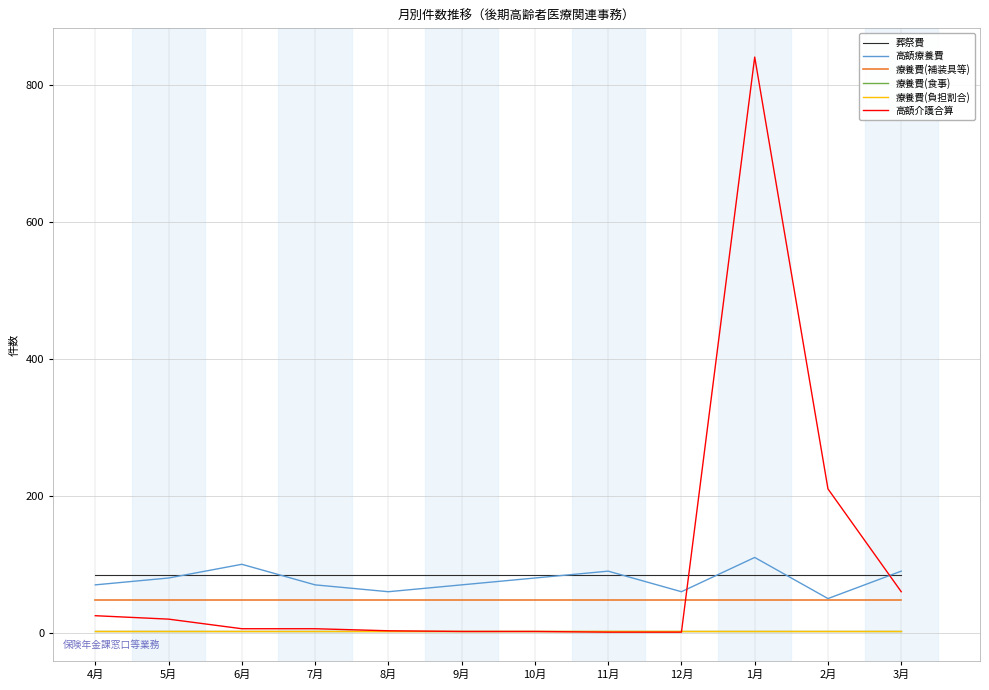

Does the chart have visible grid lines?

Yes